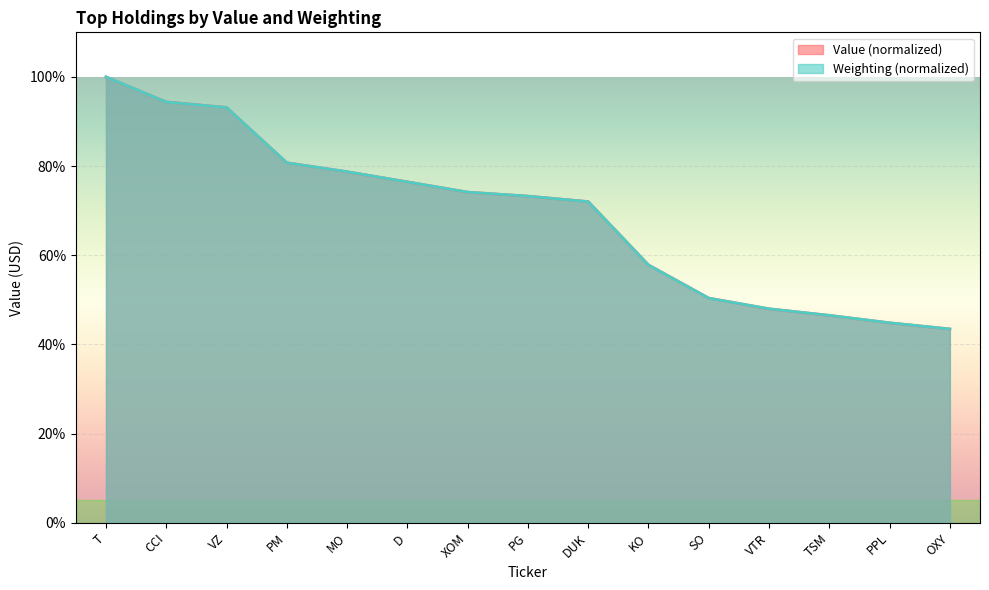

Is it true that Weighting equals 48.0 at VTR?

True